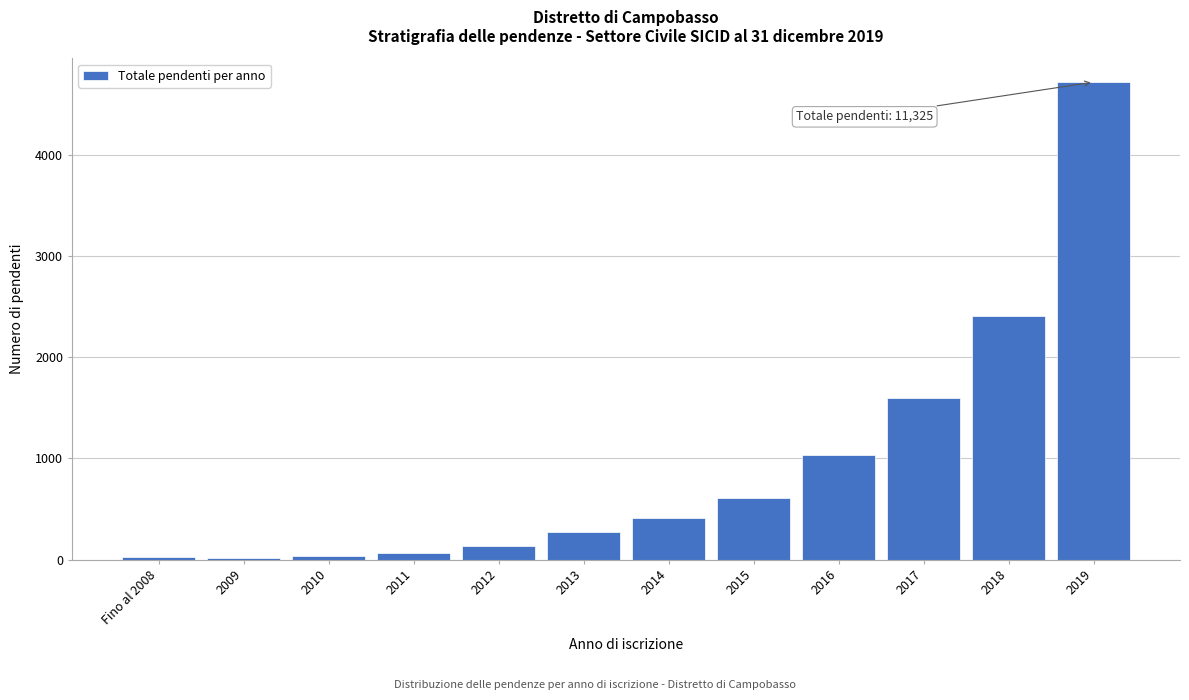

The value at 2019 is 8370. True or false?

False